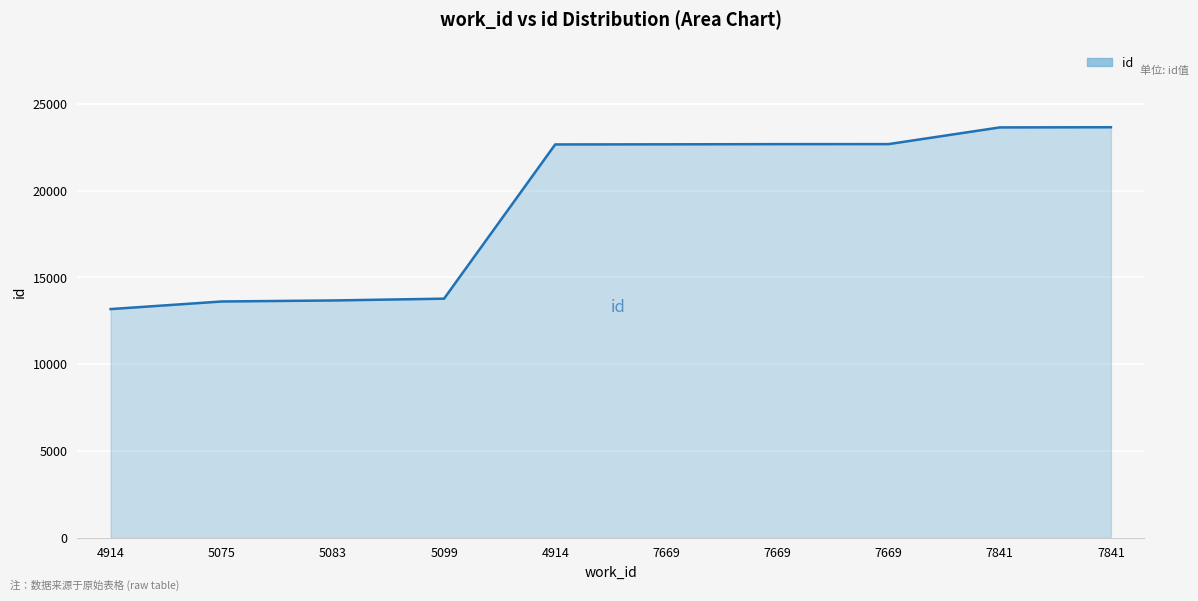

How many series are shown in this chart?

1